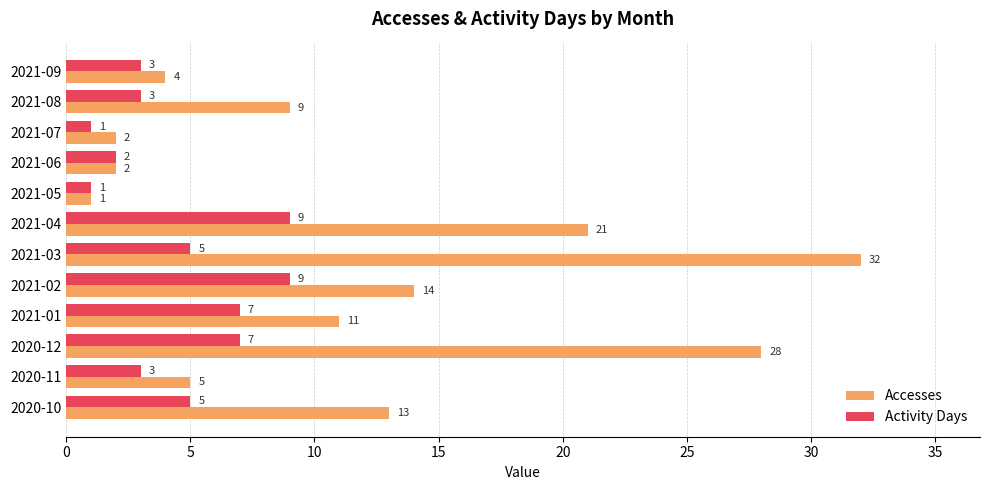

The Accesses series shows 4 at 2021-09. True or false?

True